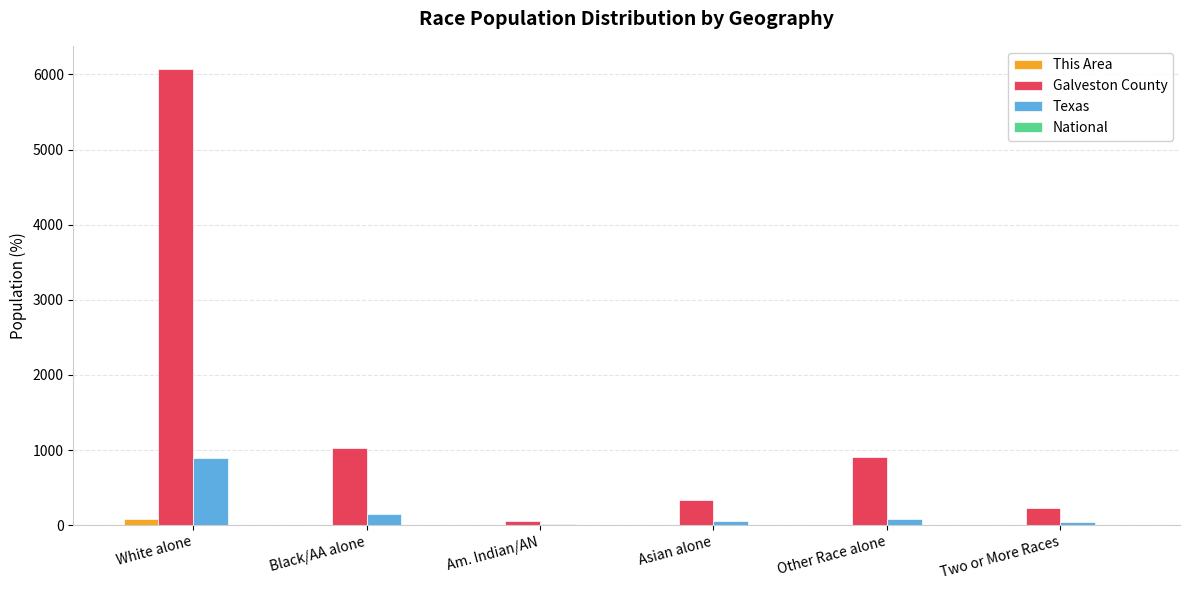

How many data points does each series have?

6